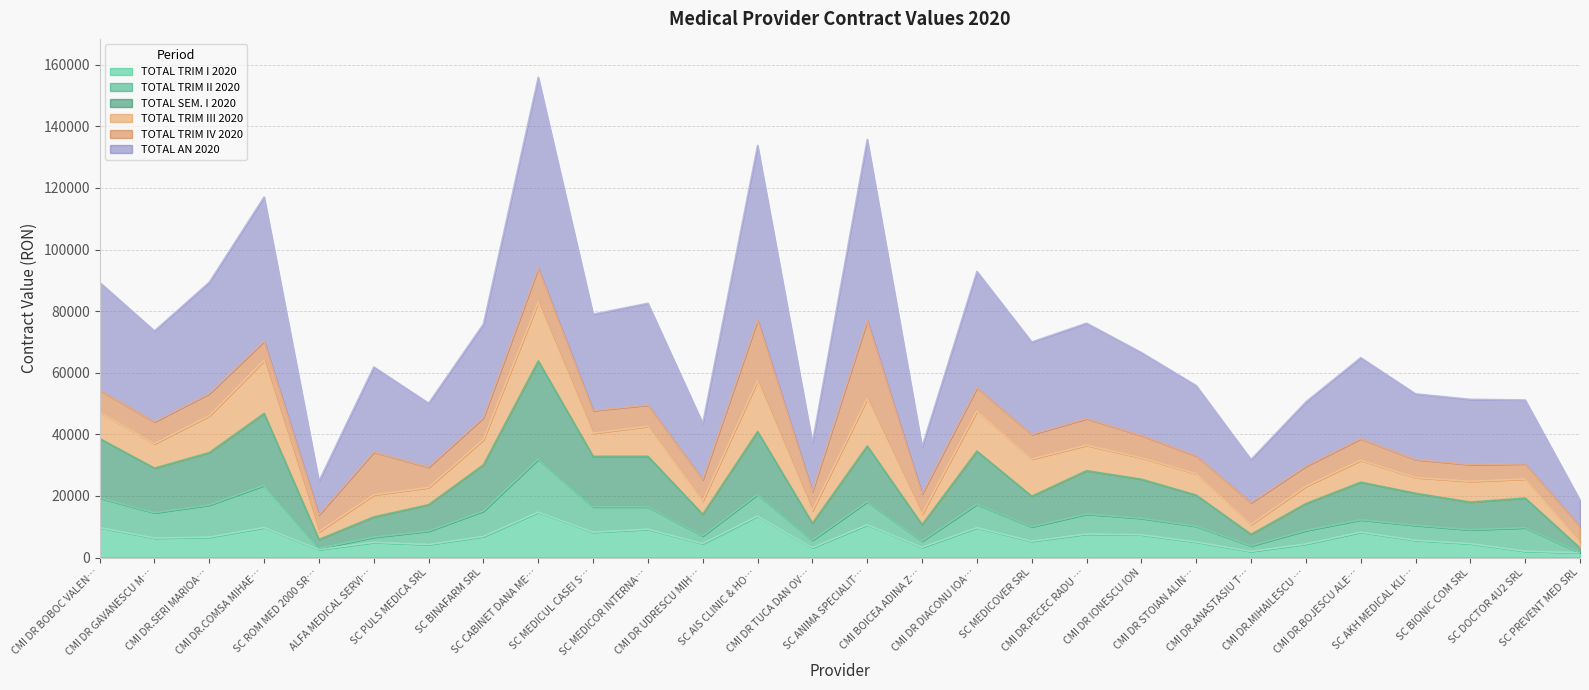

How many categories are shown in the chart?

28